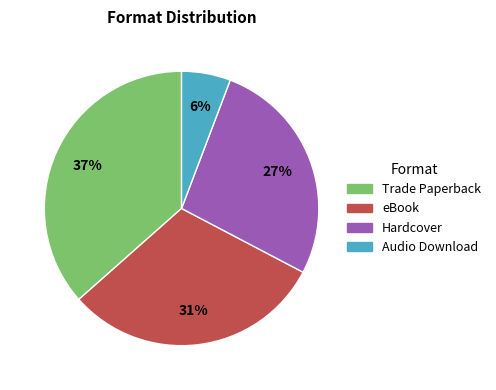

The Hardcover slice represents 38% of the pie. True or false?

False